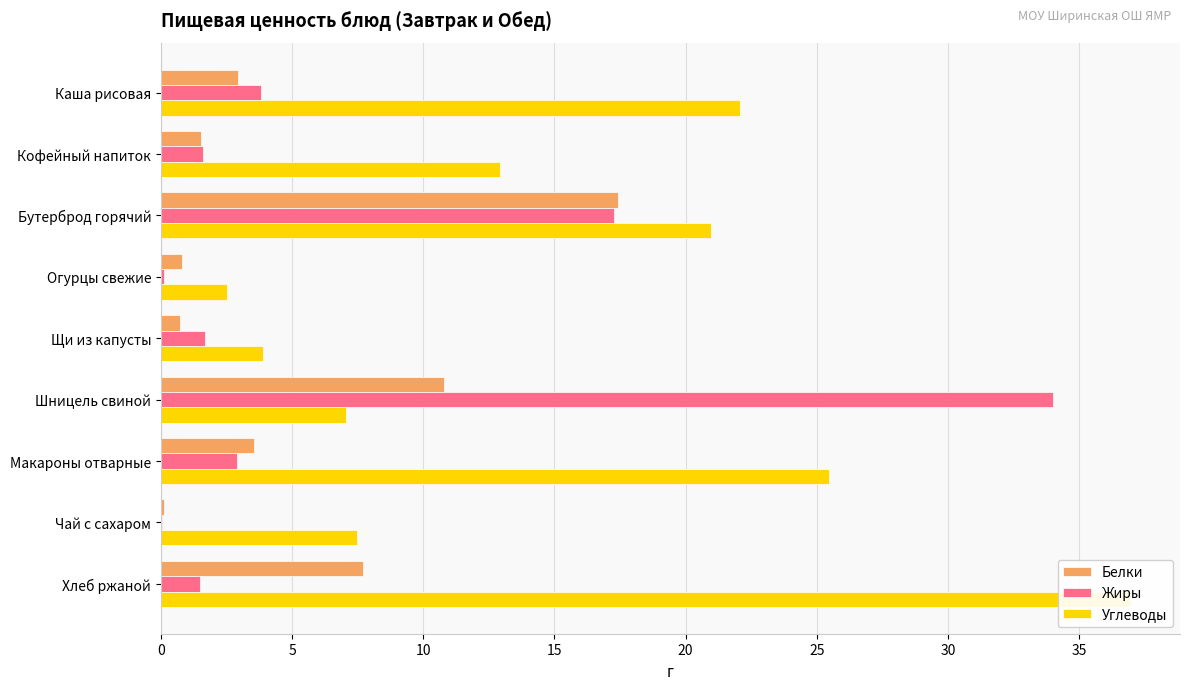

The value of Белки at Шницель свиной is 10.8. True or false?

True